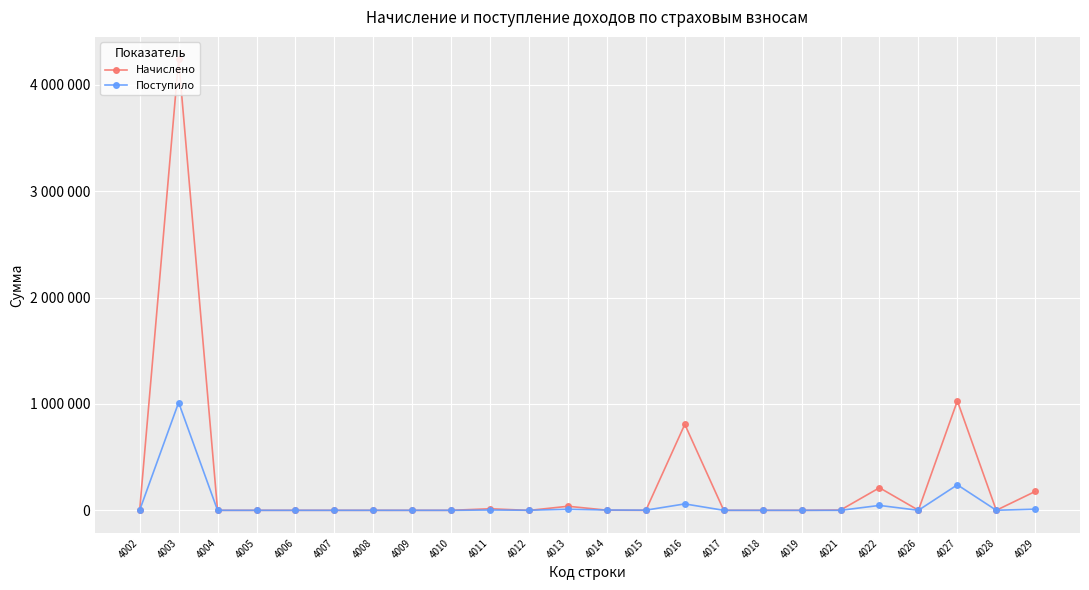

Is this an area chart (filled region under the line)?

No